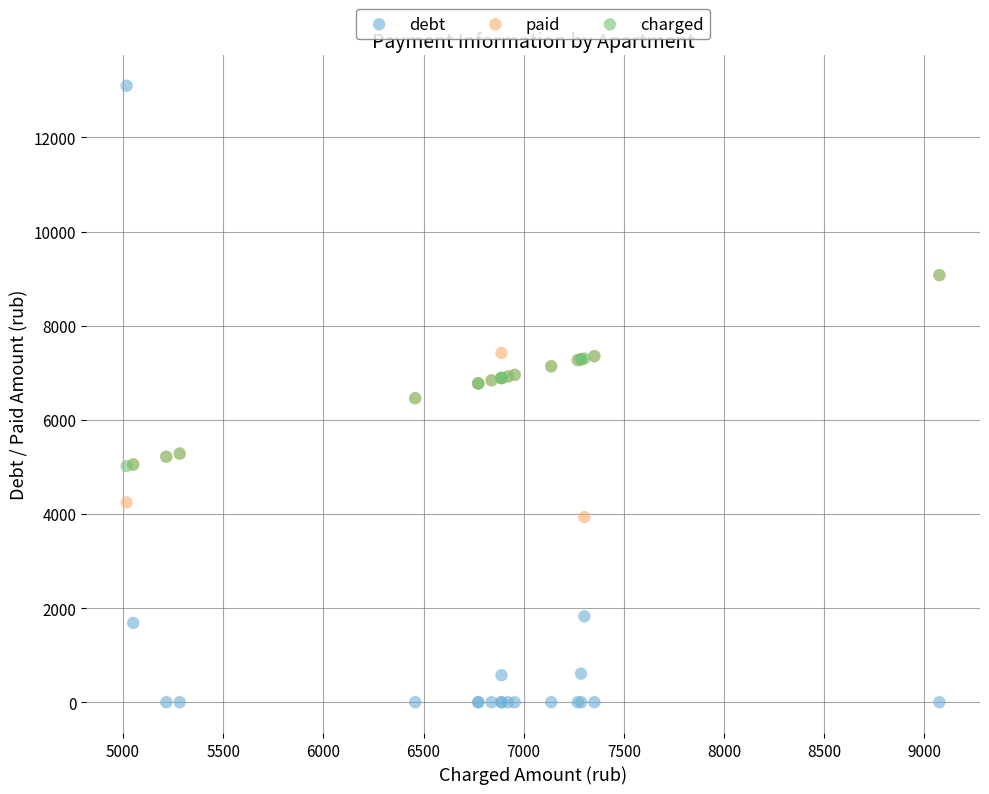

What are all the series names shown in the legend?

debt, paid, charged